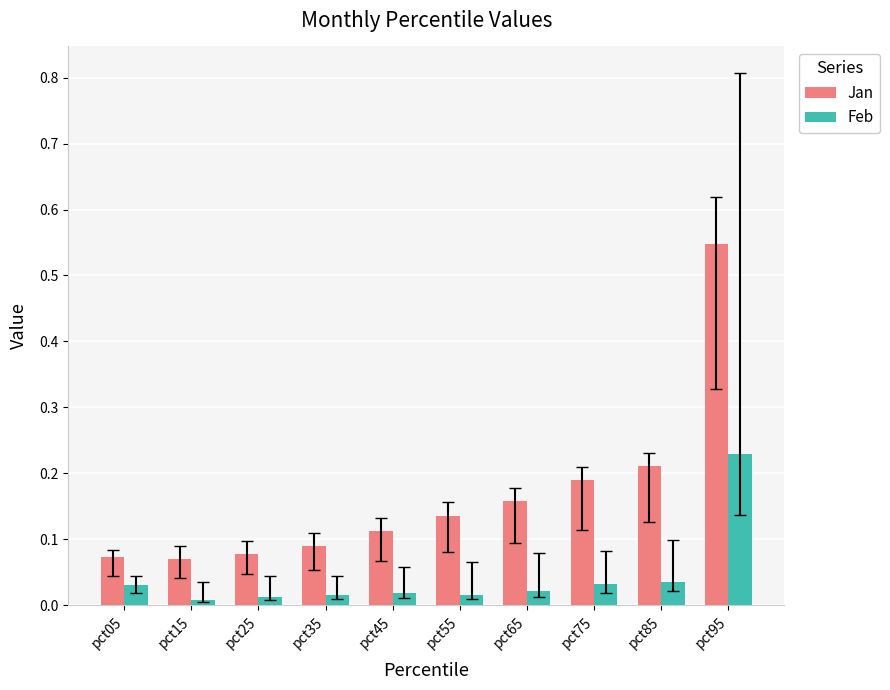

Count the number of data series in this chart.

2